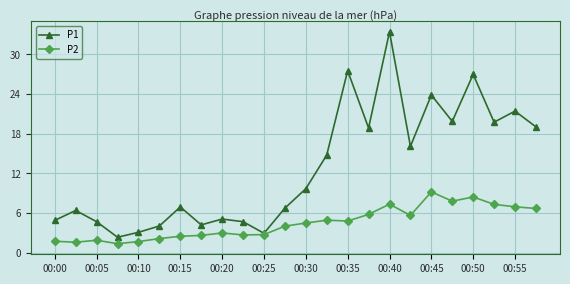

What is the smallest value displayed?

1.4